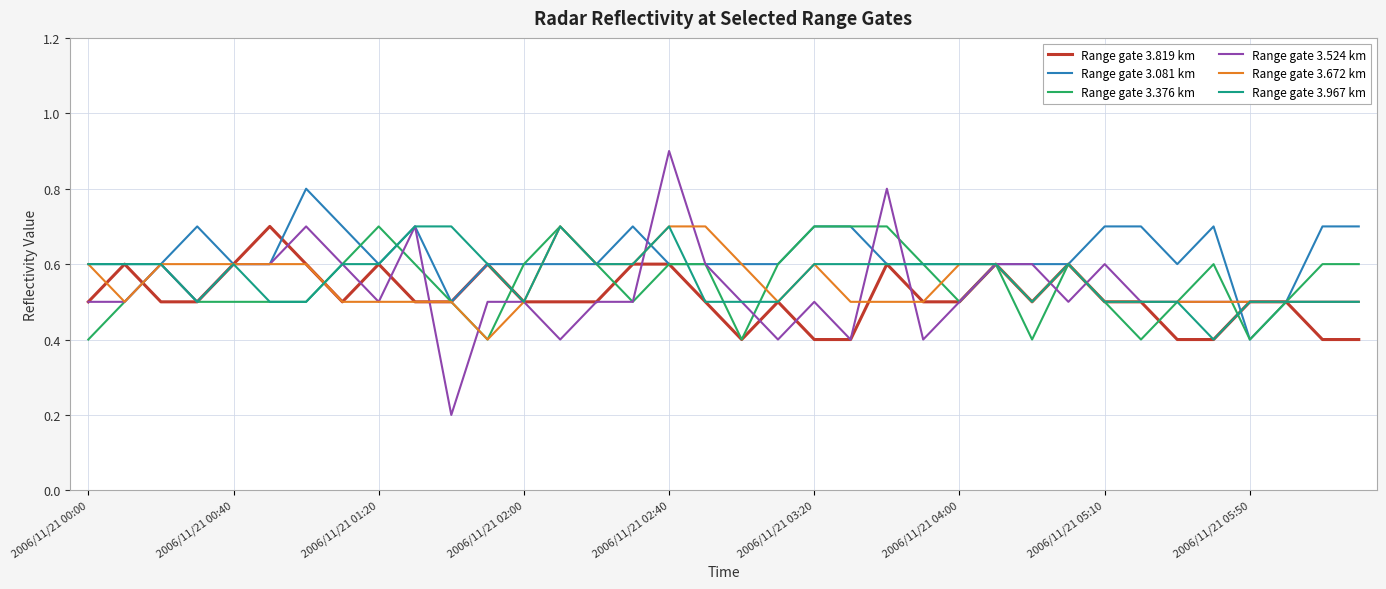

Which series has the widest spread of values?

Range gate 3.524 km